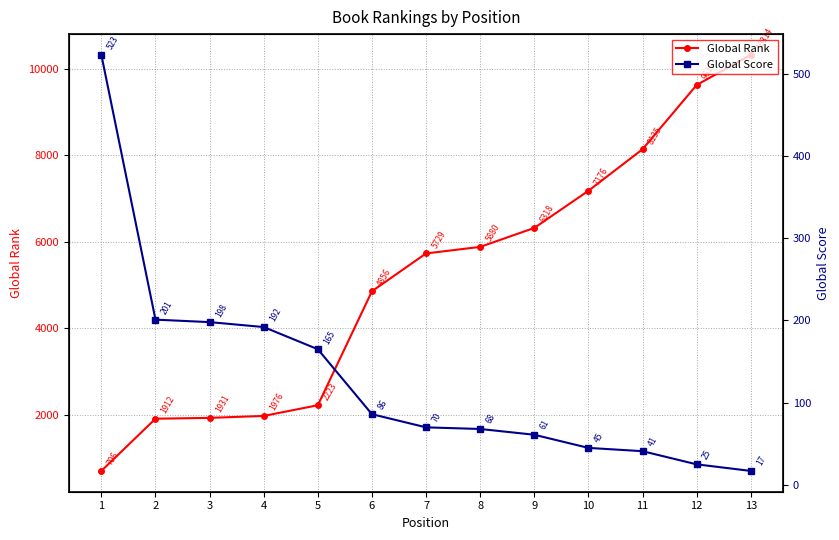

Is it true that Global Score equals 523 at 1?

True